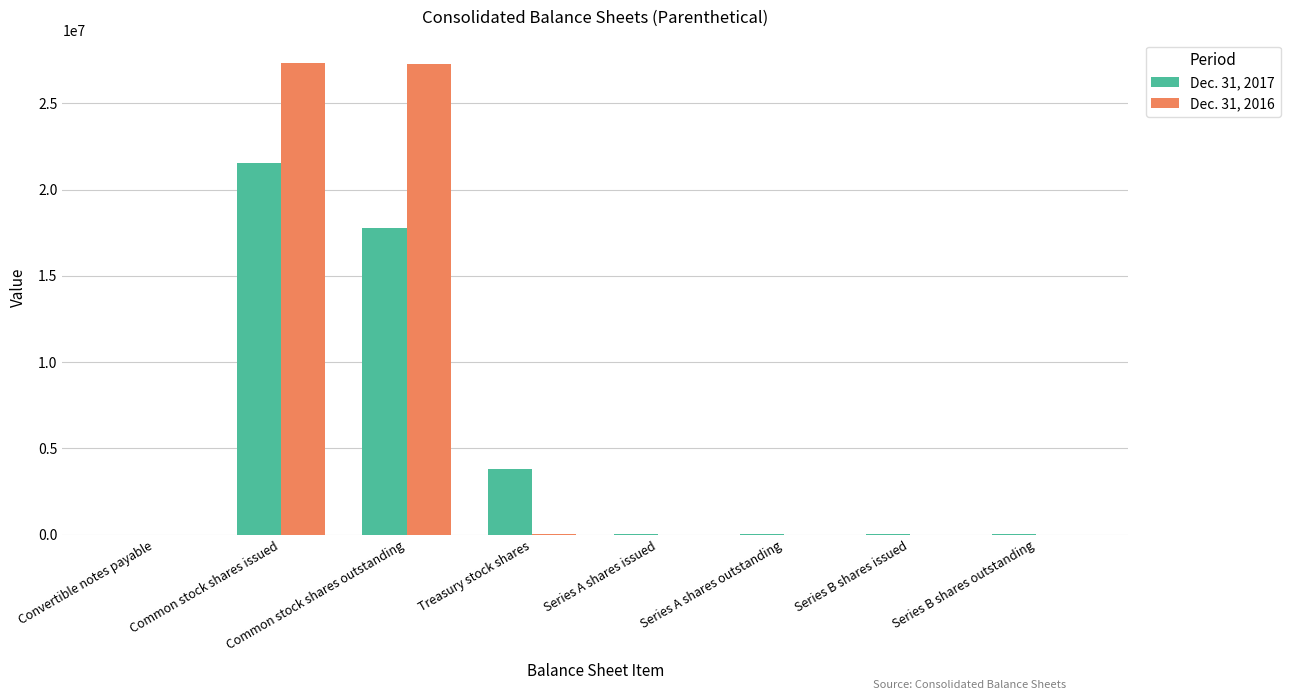

What is the sum of all Dec. 31, 2017 values?

43323742